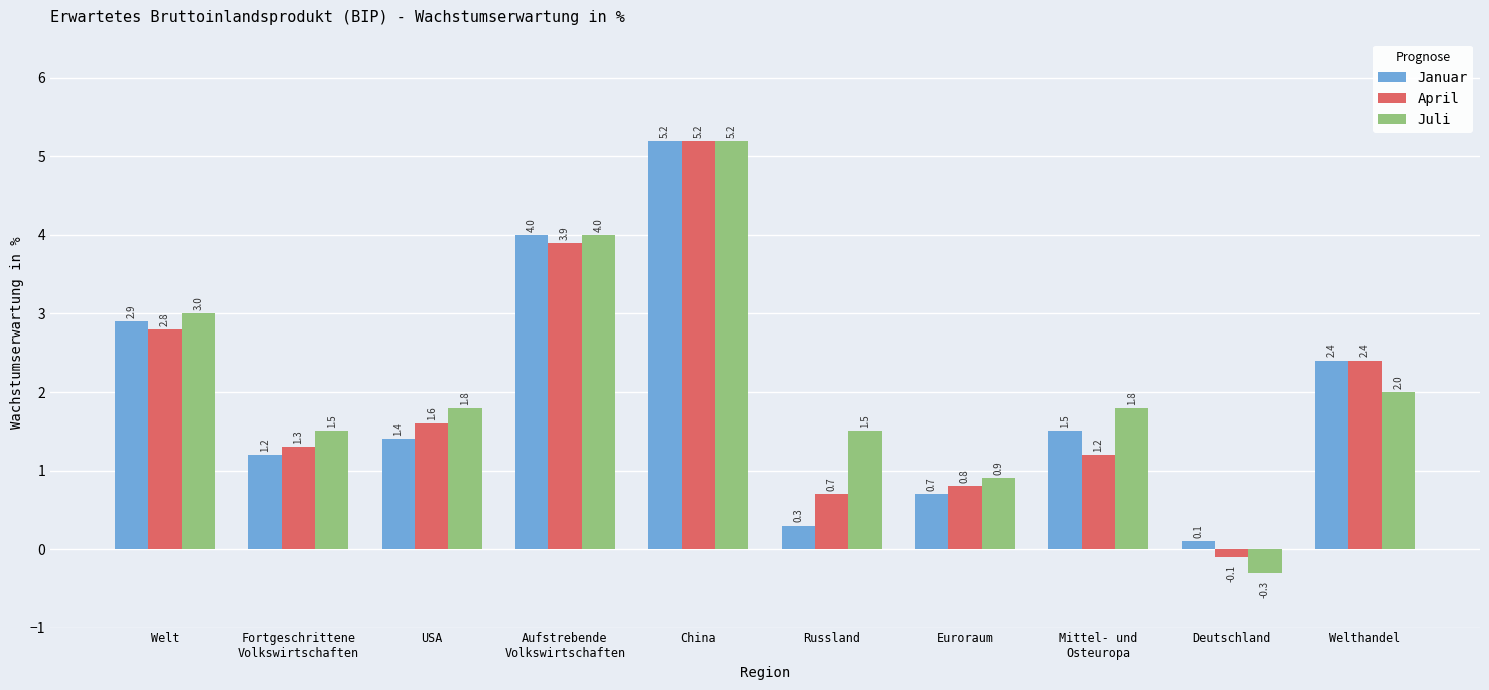

Reading left to right, list all the values displayed in this chart.

Januar: 2.9	1.2	1.4	4.0	5.2	0.3	0.7	1.5	0.1	2.4
April: 2.8	1.3	1.6	3.9	5.2	0.7	0.8	1.2	-0.1	2.4
Juli: 3.0	1.5	1.8	4.0	5.2	1.5	0.9	1.8	-0.3	2.0